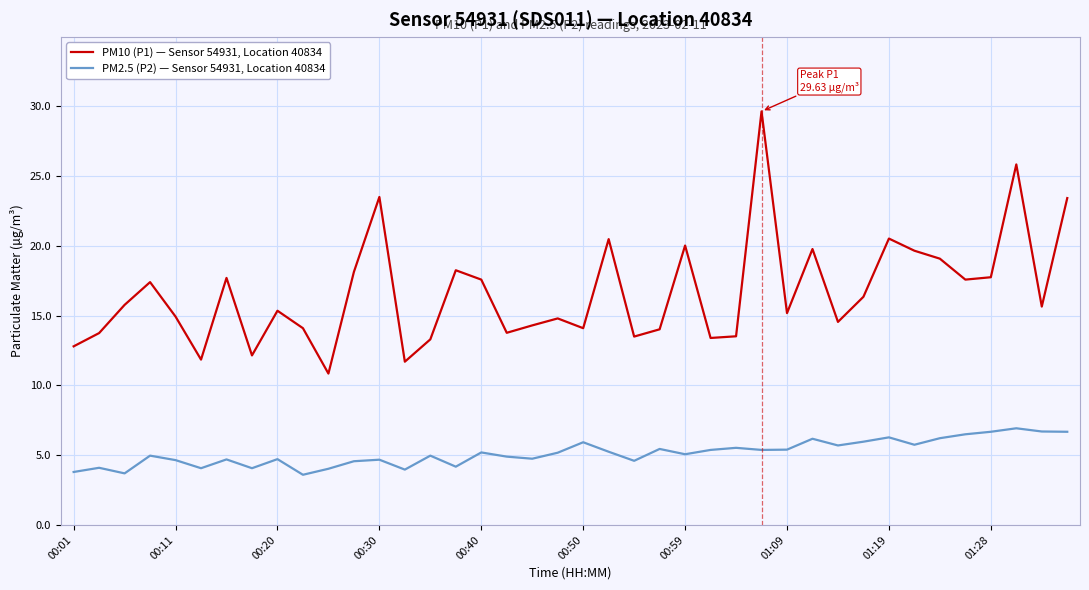

True or false: PM2.5 (P2) — Sensor 54931, Location 40834 and PM10 (P1) — Sensor 54931, Location 40834 cross at least once.

False